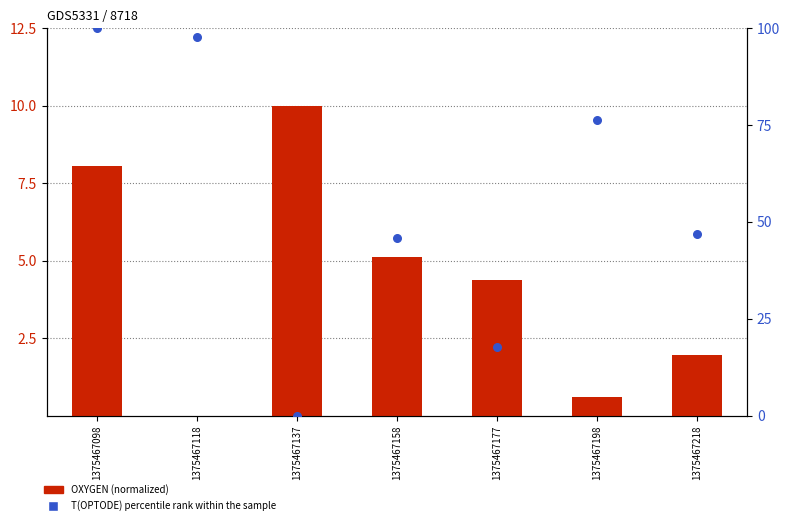

Is the value of T(OPTODE) (normalized) at 1375467158 greater than the value of OXYGEN (normalized) at 1375467177?

Yes